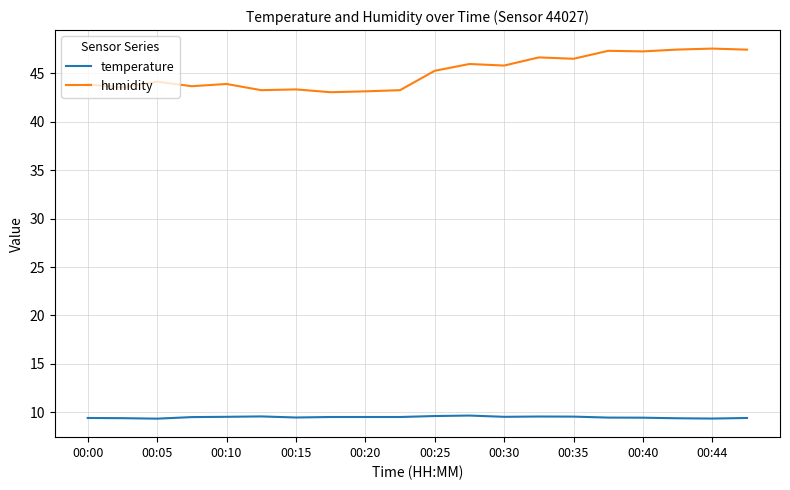

Is this an area chart (filled region under the line)?

No